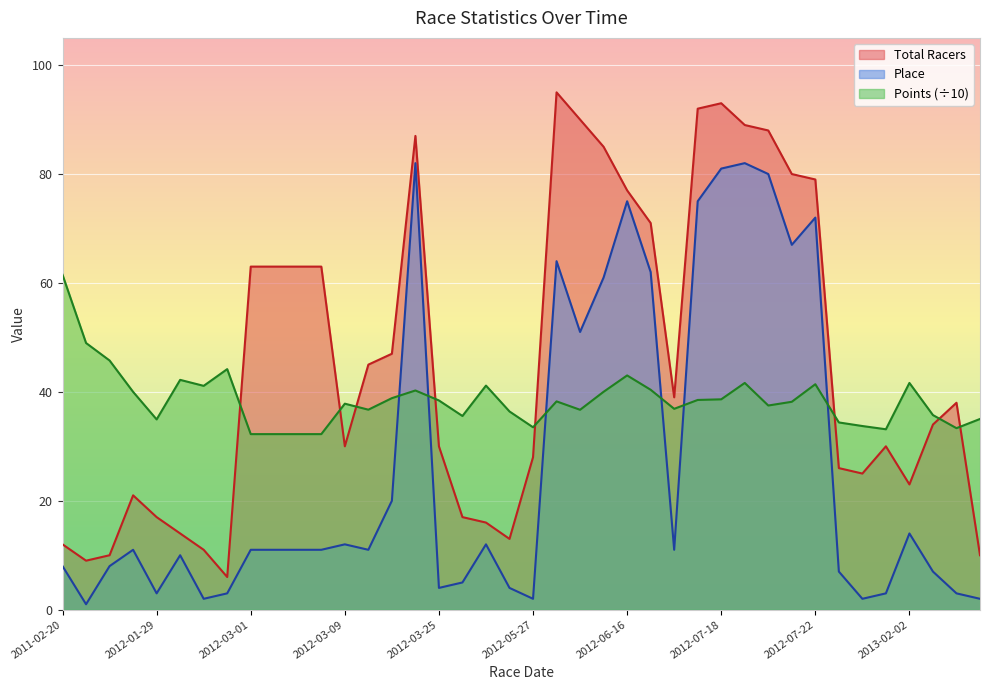

Which series has the largest total across all categories?

Total Racers